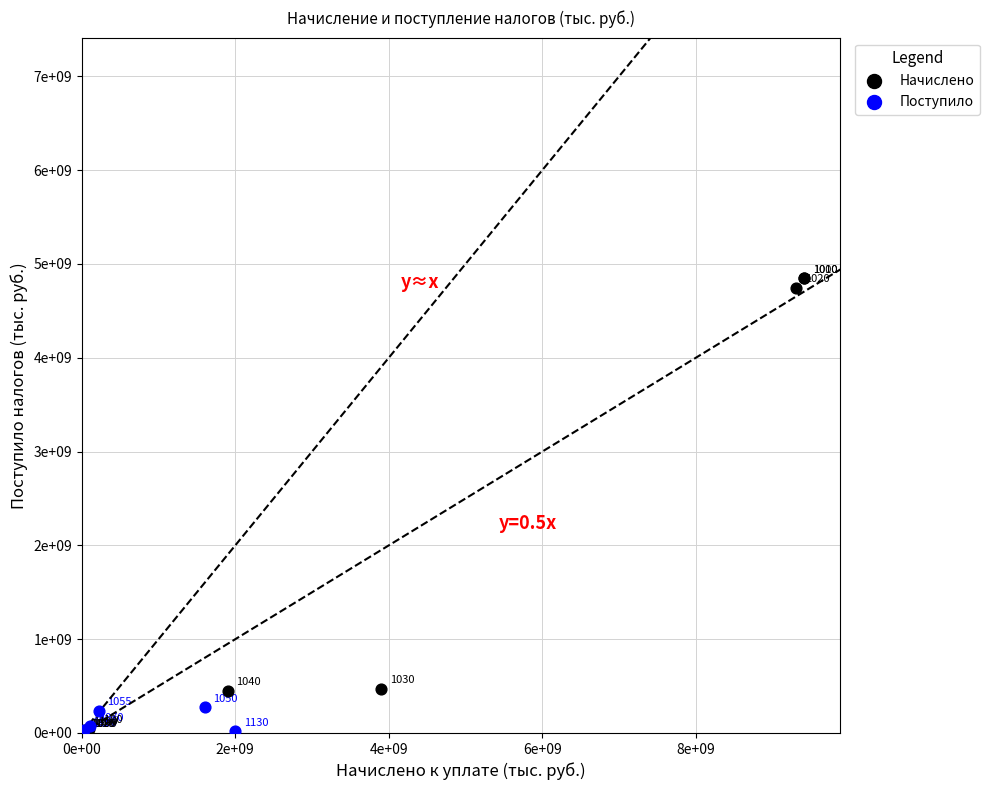

Which series has the widest spread of Y values?

Начислено